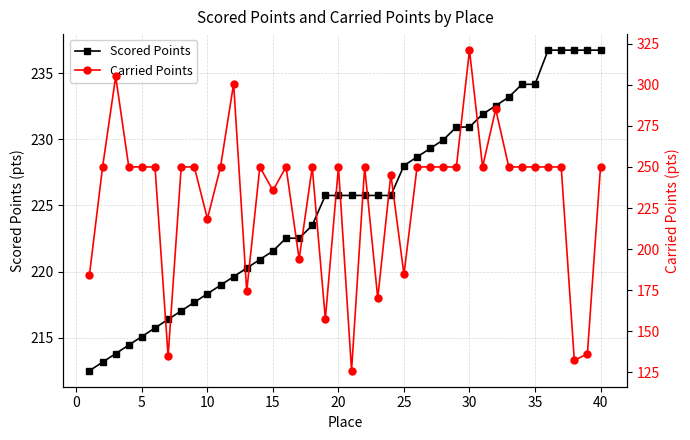

What is the difference between the maximum and minimum values in the Scored Points series?

24.2